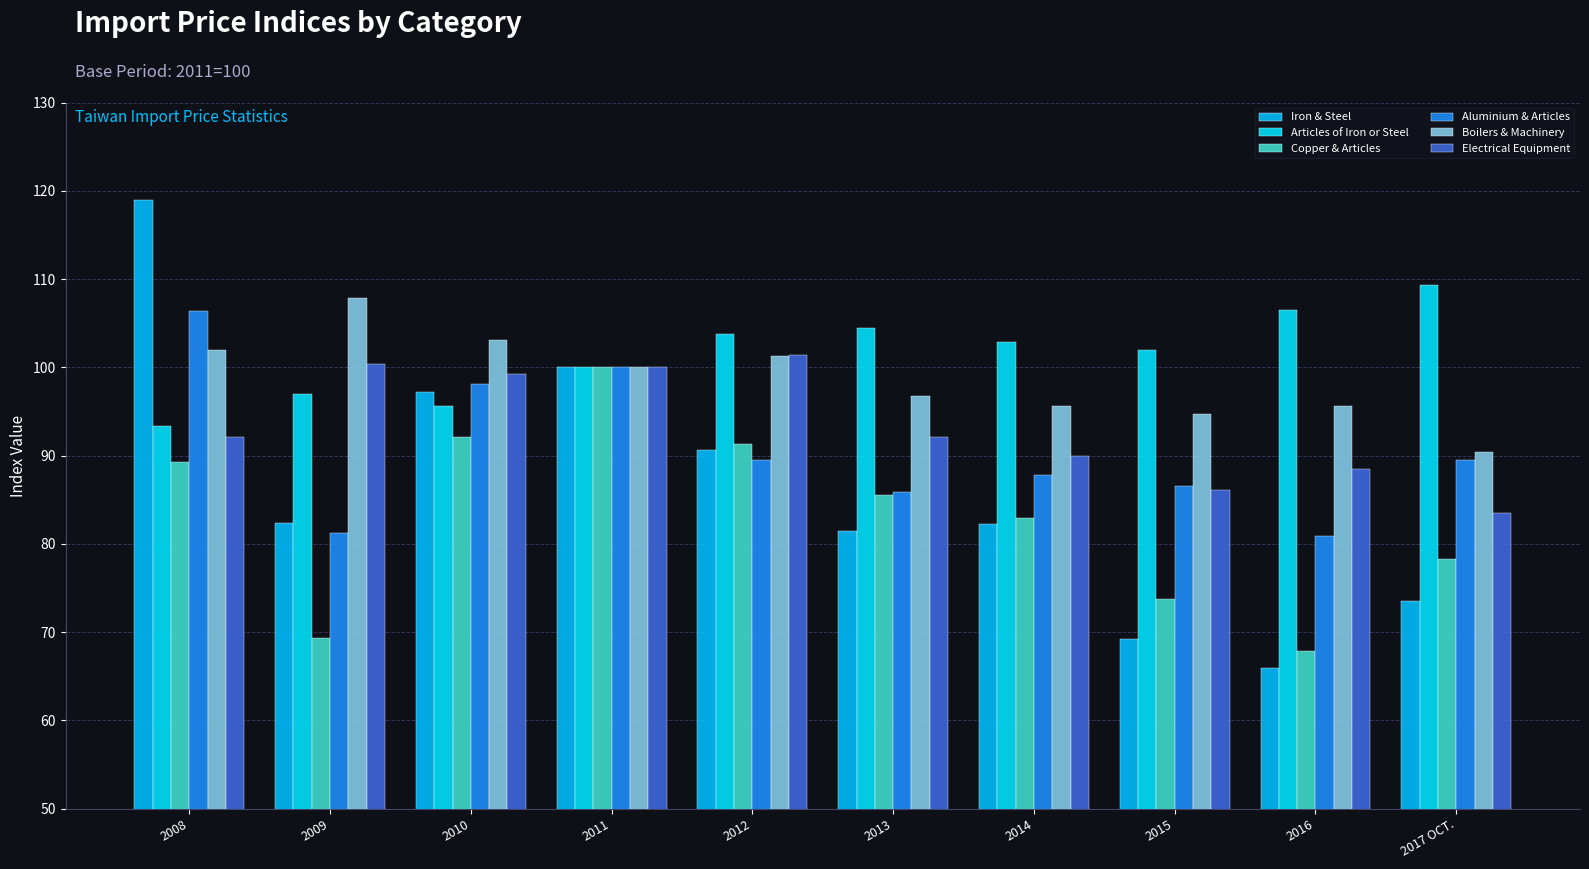

What is the label of the 4th bar from the right?

2014